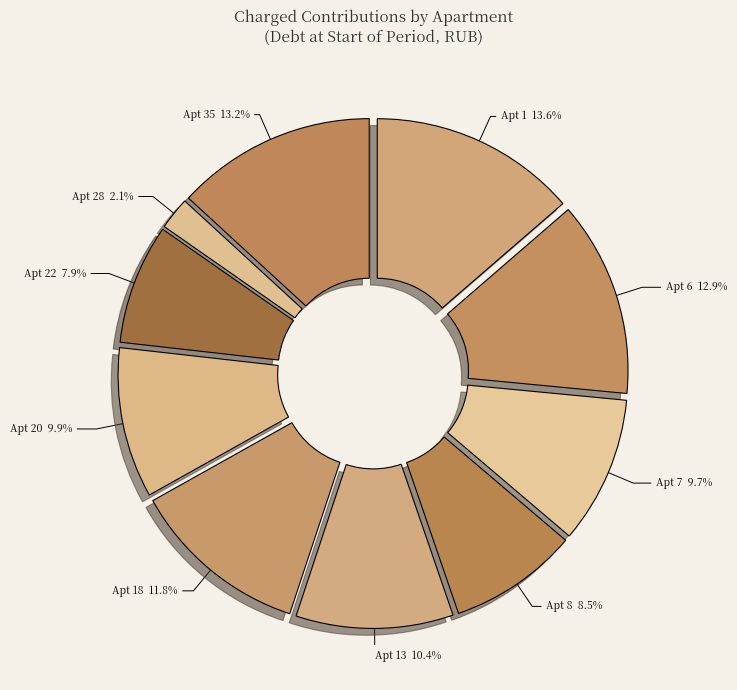

Which slice is the smallest?

28